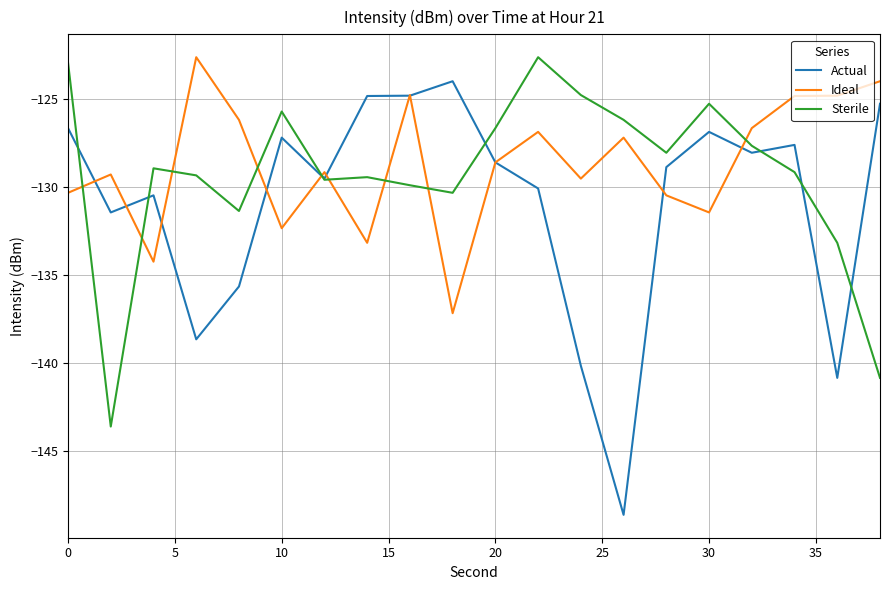

Which series has the widest spread of values?

Actual